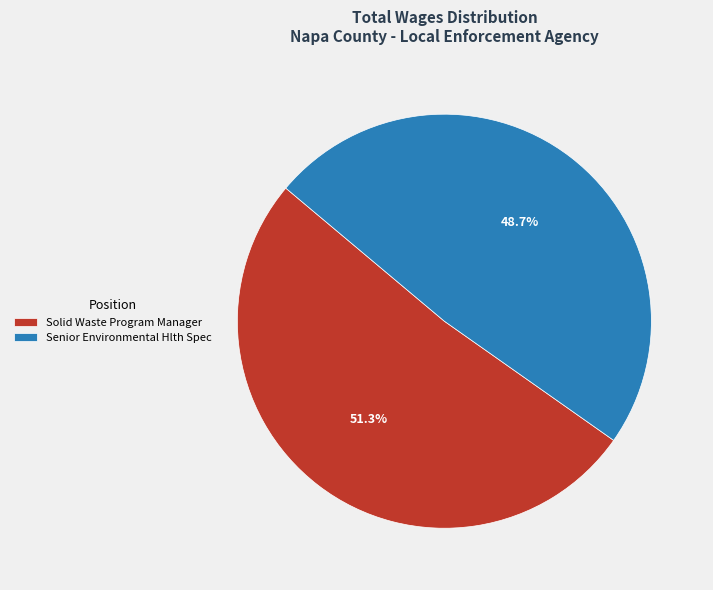

Is the sum of Senior Environmental Hlth Spec and Solid Waste Program Manager greater than half?

Yes